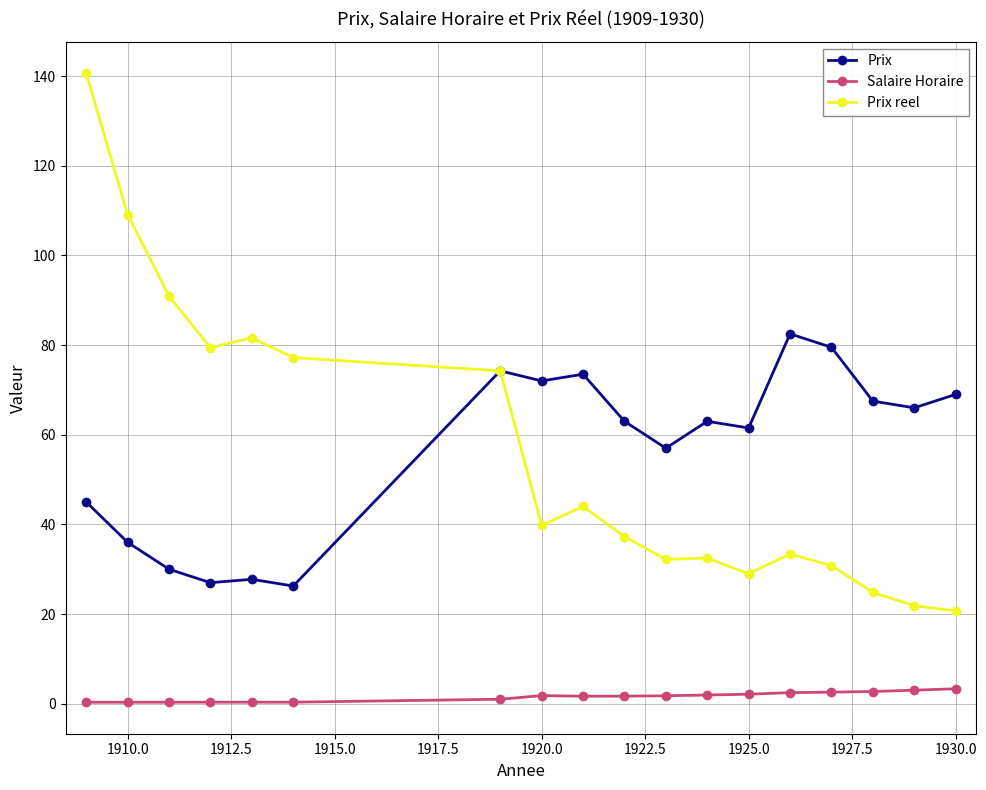

True or false: Prix reel has more than 2 points higher than both neighbors.

True